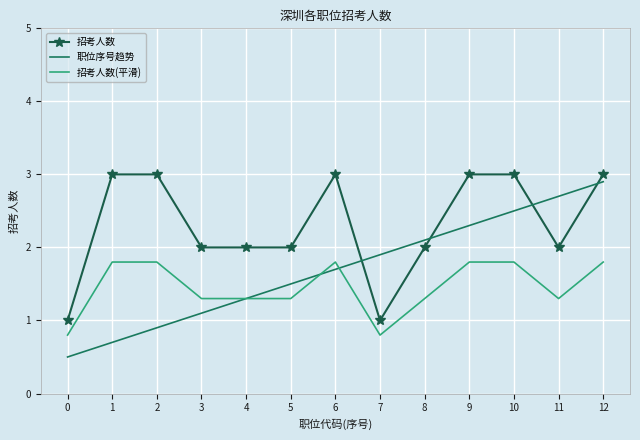

Which category has the highest value in the 职位序号趋势 series?

12